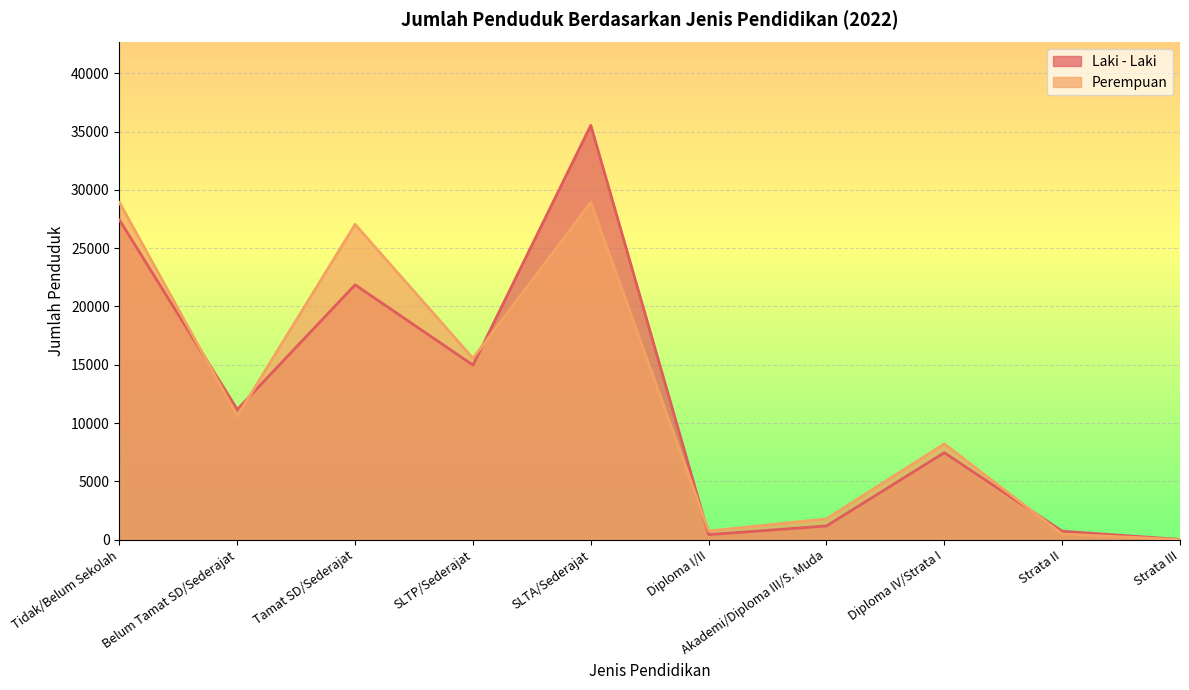

Rank the series by their average value, from lowest to highest.

Laki - Laki, Perempuan